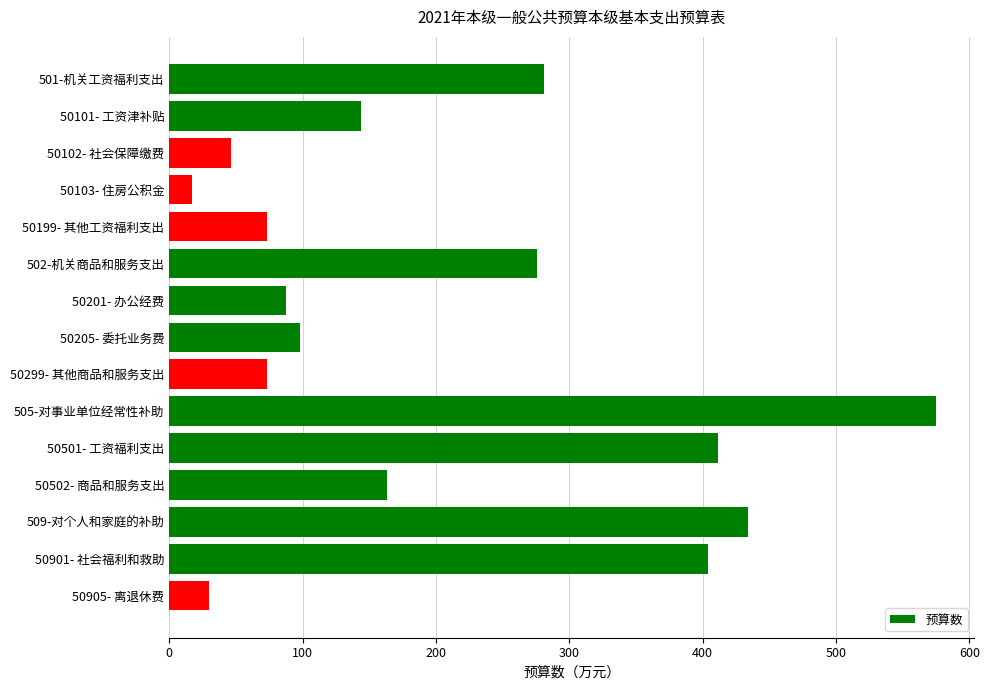

Is it true that the value at 501-机关工资福利支出 is 182.2?

False